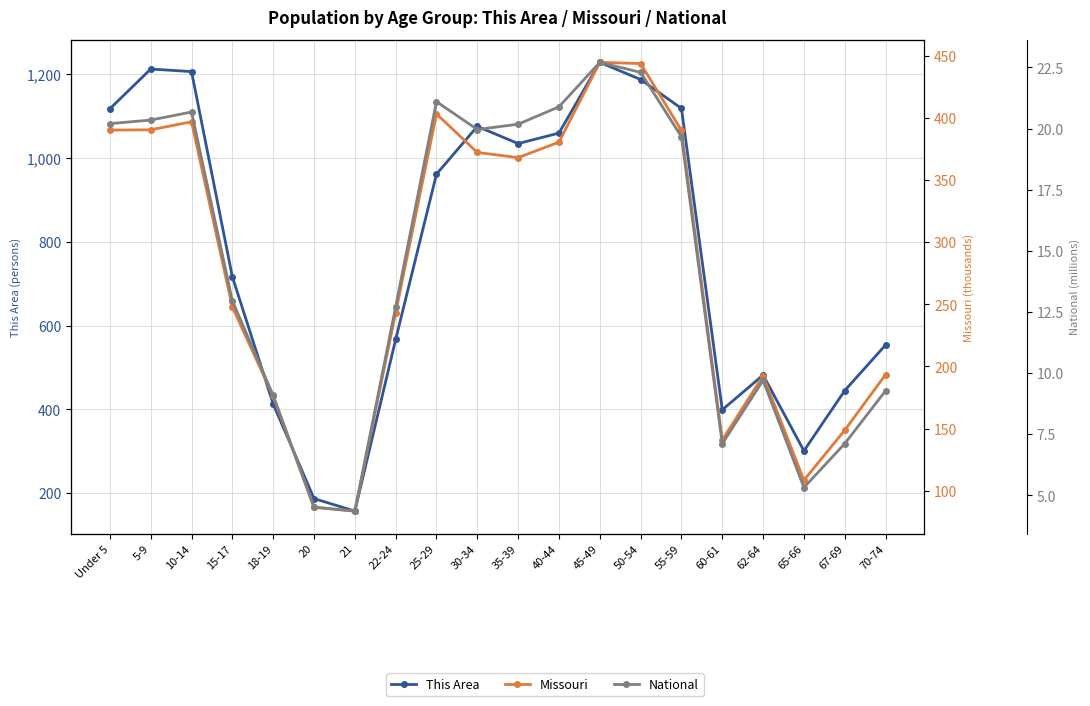

What is the difference between the maximum and minimum values in the Missouri series?

361.3